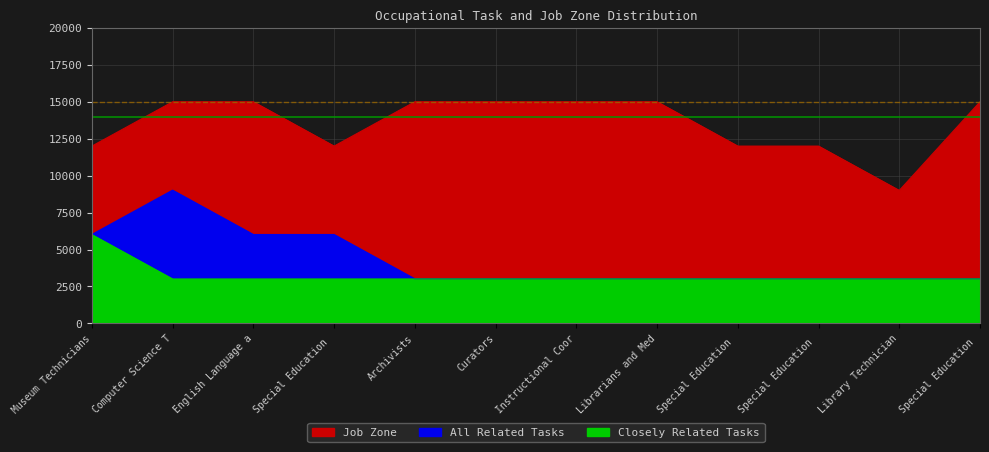

The value of All Related Tasks at Special Education is 4482. True or false?

False